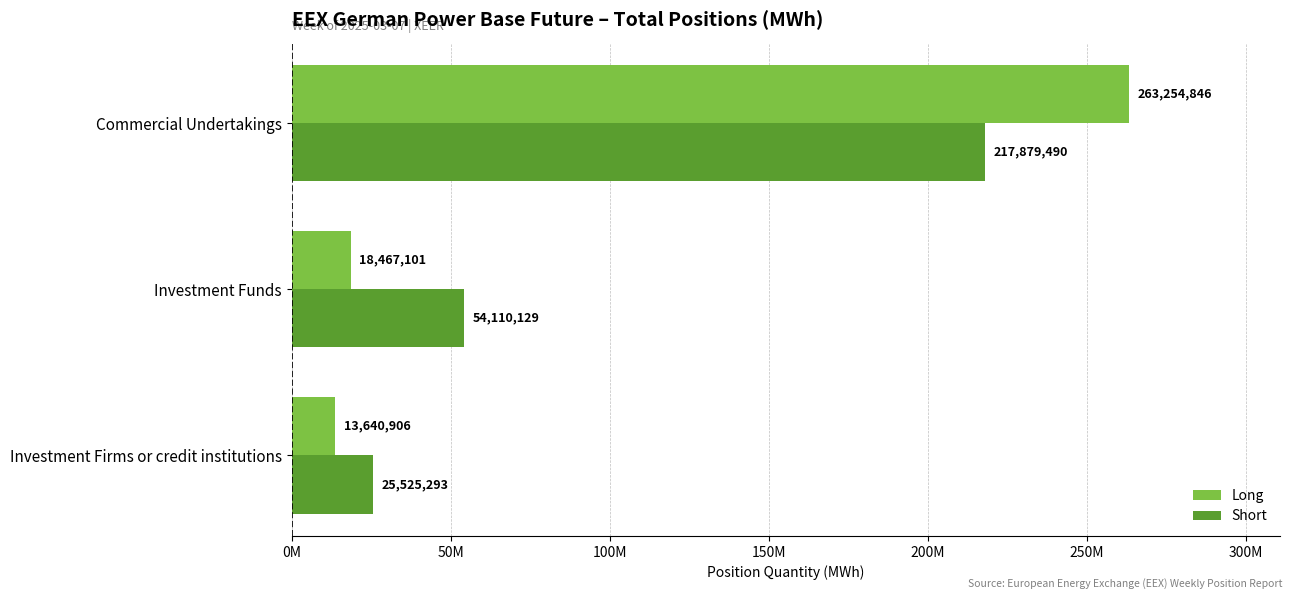

What is the greatest value displayed?

263254846.0